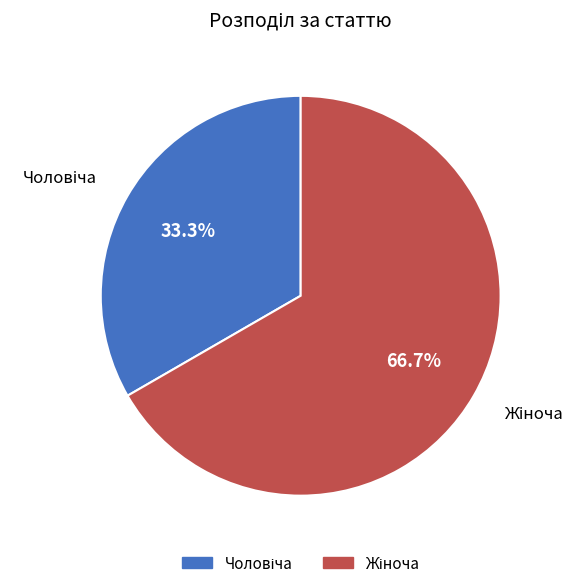

Does any single category account for the majority?

Yes